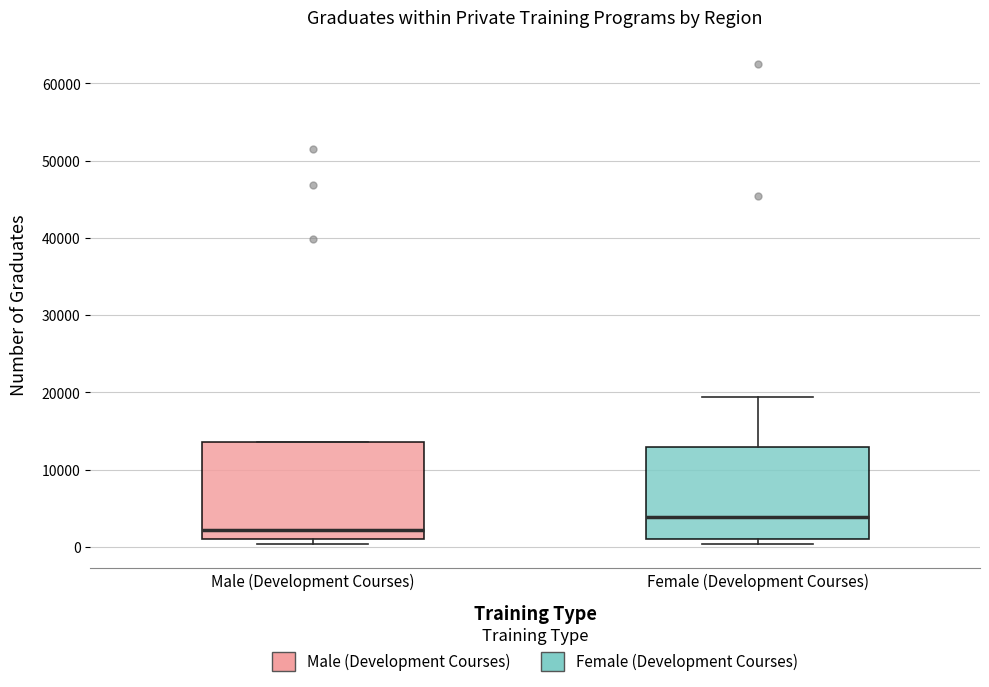

Reading left to right, transcribe this box plot: for each box, give where its median line is, the range the box spans, and where its two whiskers end, as read against the y-axis. The values are not printed on the chart, so give them approximately, as read against the axis.

Male (Development Courses): median 2000, box 1000 to 14000, whiskers 0 to 14000
Female (Development Courses): median 4000, box 1000 to 13000, whiskers 0 to 19000